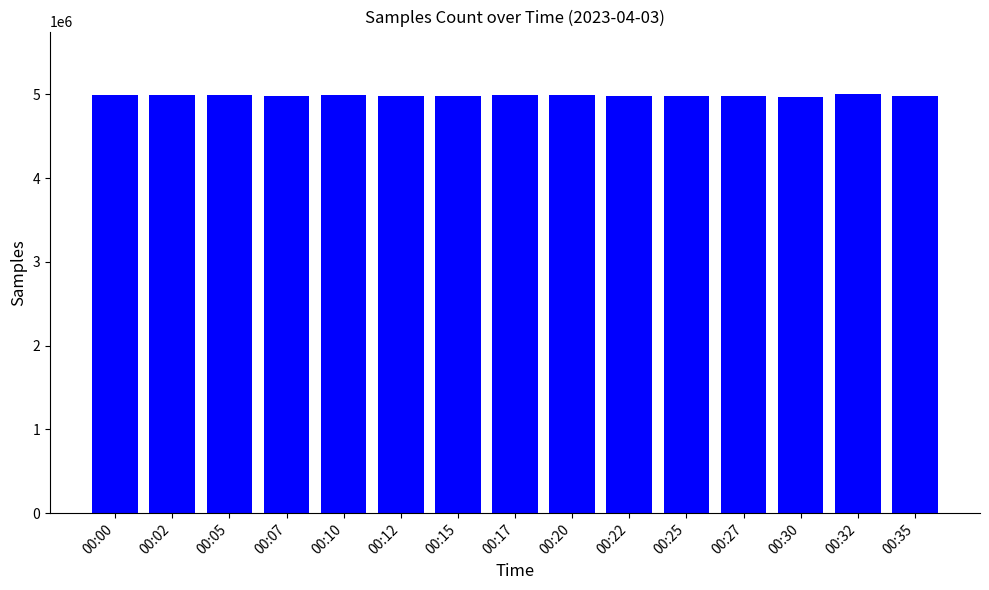

Does the chart contain any negative values?

No